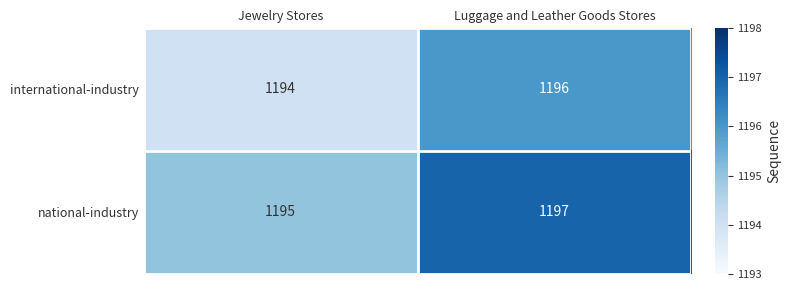

Is it true that national-industry equals 698 at Jewelry Stores?

False